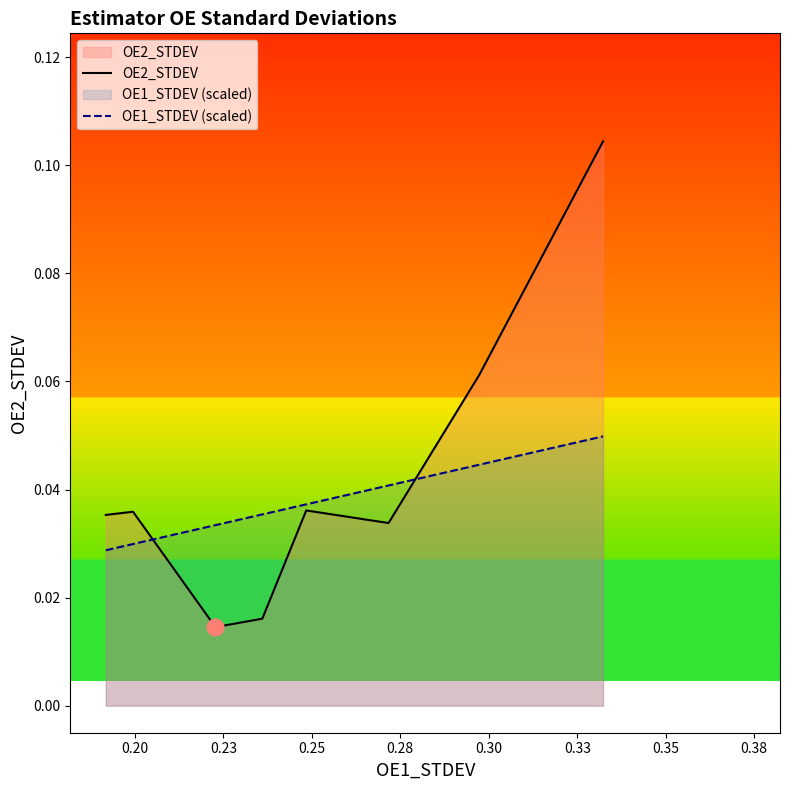

How many lines are shown in the chart?

2